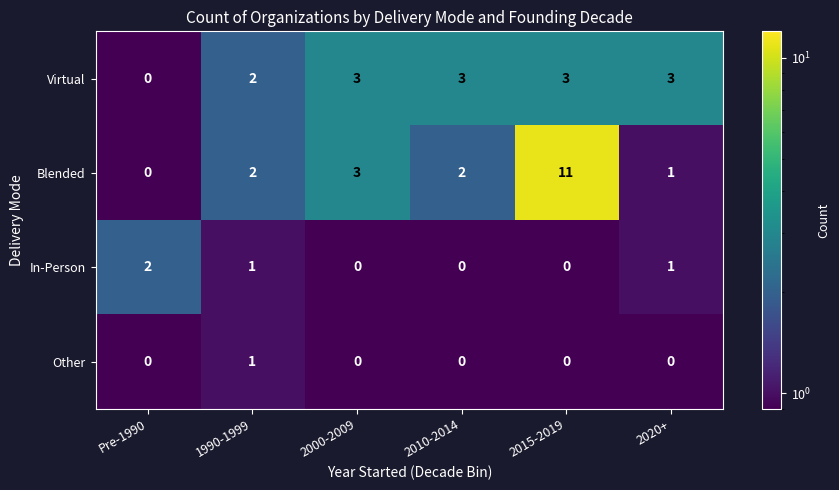

Reading right to left, extract all data points from this chart.

Virtual: 2020+=3	2015-2019=3	2010-2014=3	2000-2009=3	1990-1999=2	Pre-1990=0
Blended: 2020+=1	2015-2019=11	2010-2014=2	2000-2009=3	1990-1999=2	Pre-1990=0
In-Person: 2020+=1	2015-2019=0	2010-2014=0	2000-2009=0	1990-1999=1	Pre-1990=2
Other: 2020+=0	2015-2019=0	2010-2014=0	2000-2009=0	1990-1999=1	Pre-1990=0